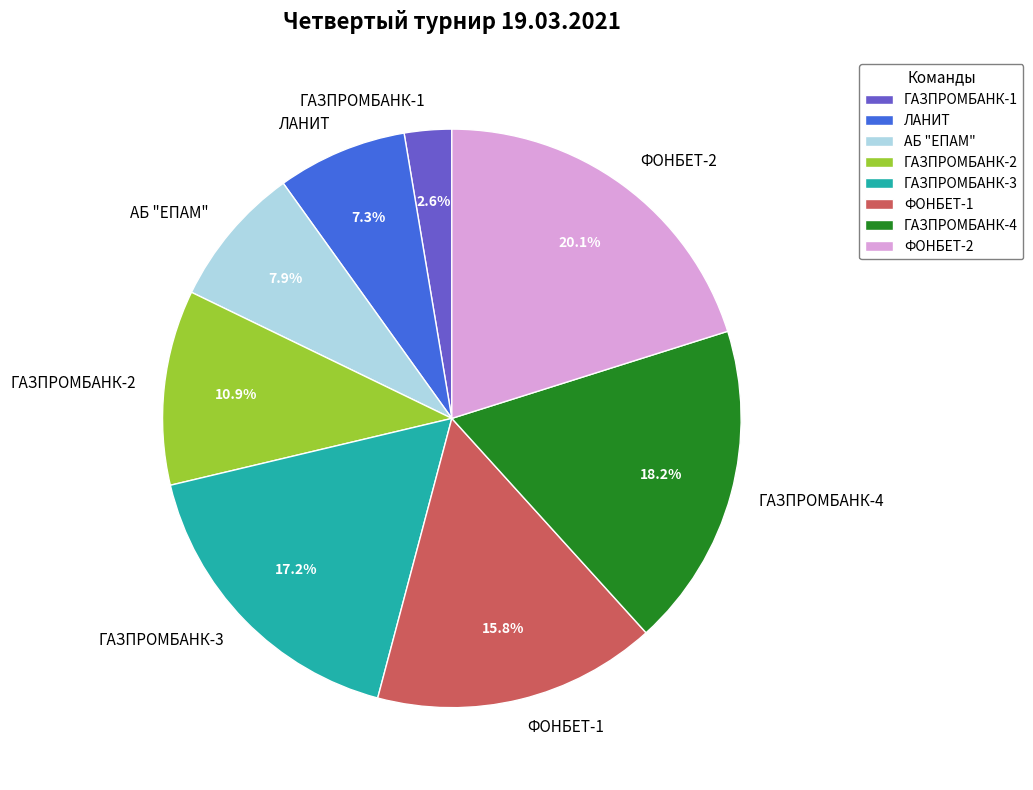

The ФОНБЕТ-2 slice represents 34% of the pie. True or false?

False